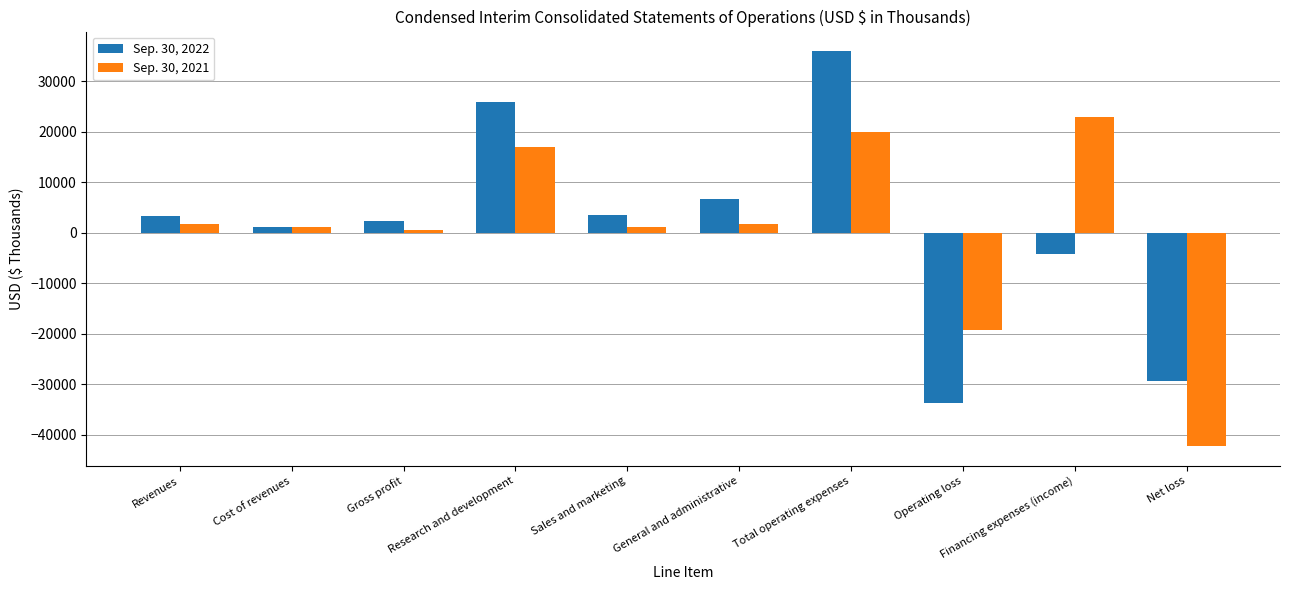

List the series in order of their overall mean, highest first.

Sep. 30, 2022, Sep. 30, 2021